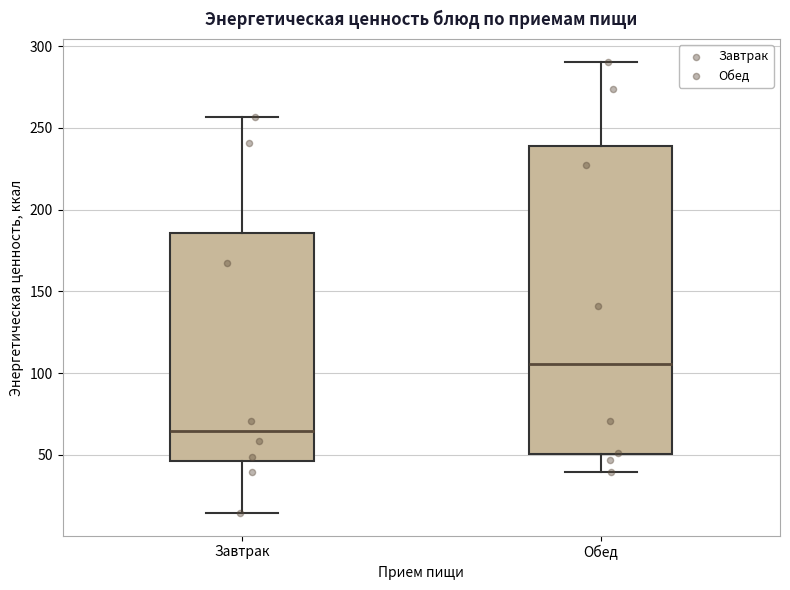

Reading left to right, transcribe this box plot: for each box, give where its median line is, the range the box spans, and where its two whiskers end, as read against the y-axis. The values are not printed on the chart, so give them approximately, as read against the axis.

Завтрак: median 65, box 45 to 185, whiskers 15 to 255
Обед: median 105, box 50 to 240, whiskers 40 to 290